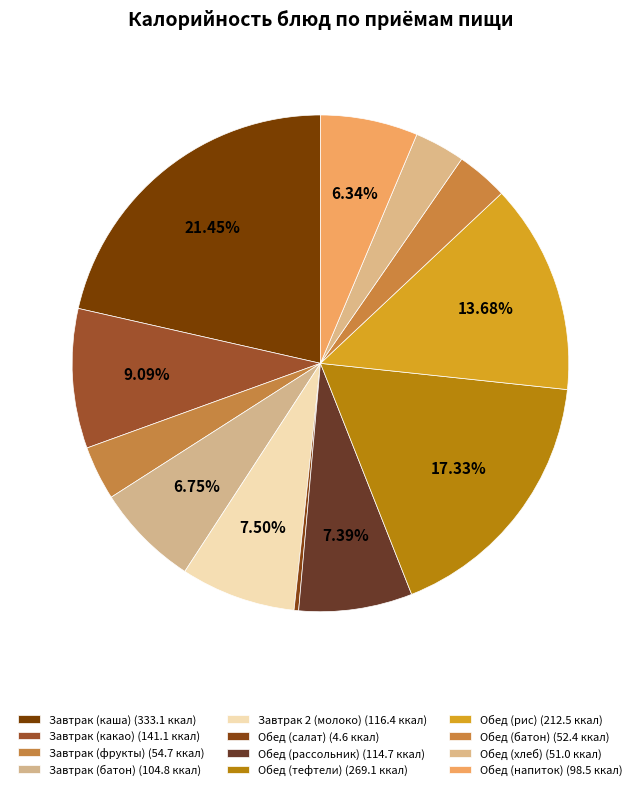

How many segments does this pie chart have?

12